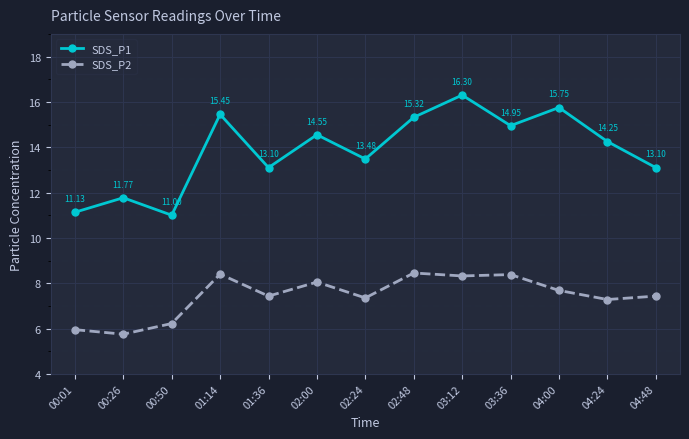

Where is the first local maximum for SDS_P2?

01:14